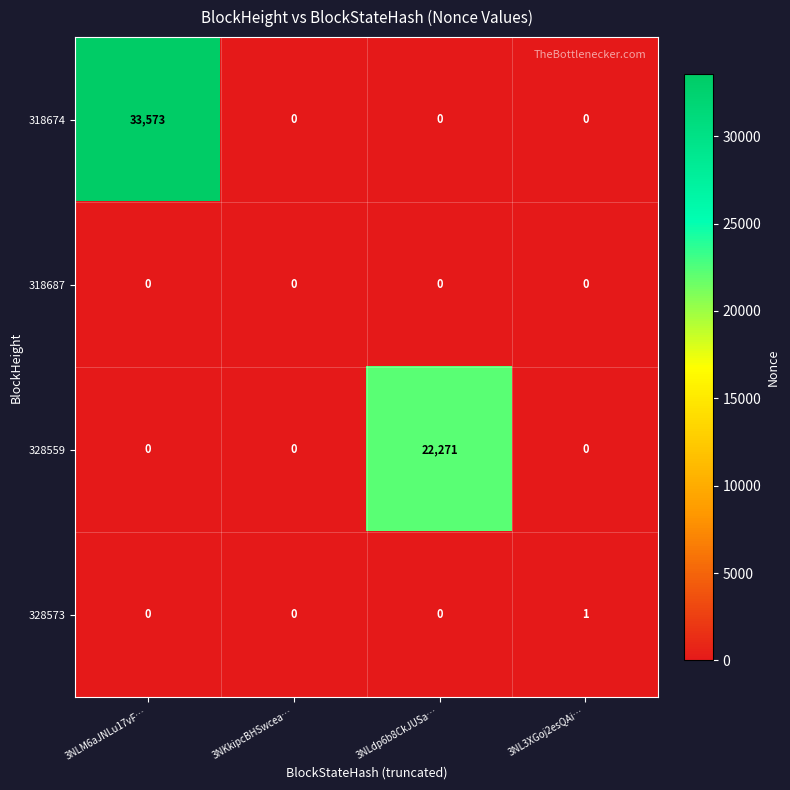

The value of 318674 at 3NLM6aJNLu17vF… is 33573. True or false?

True